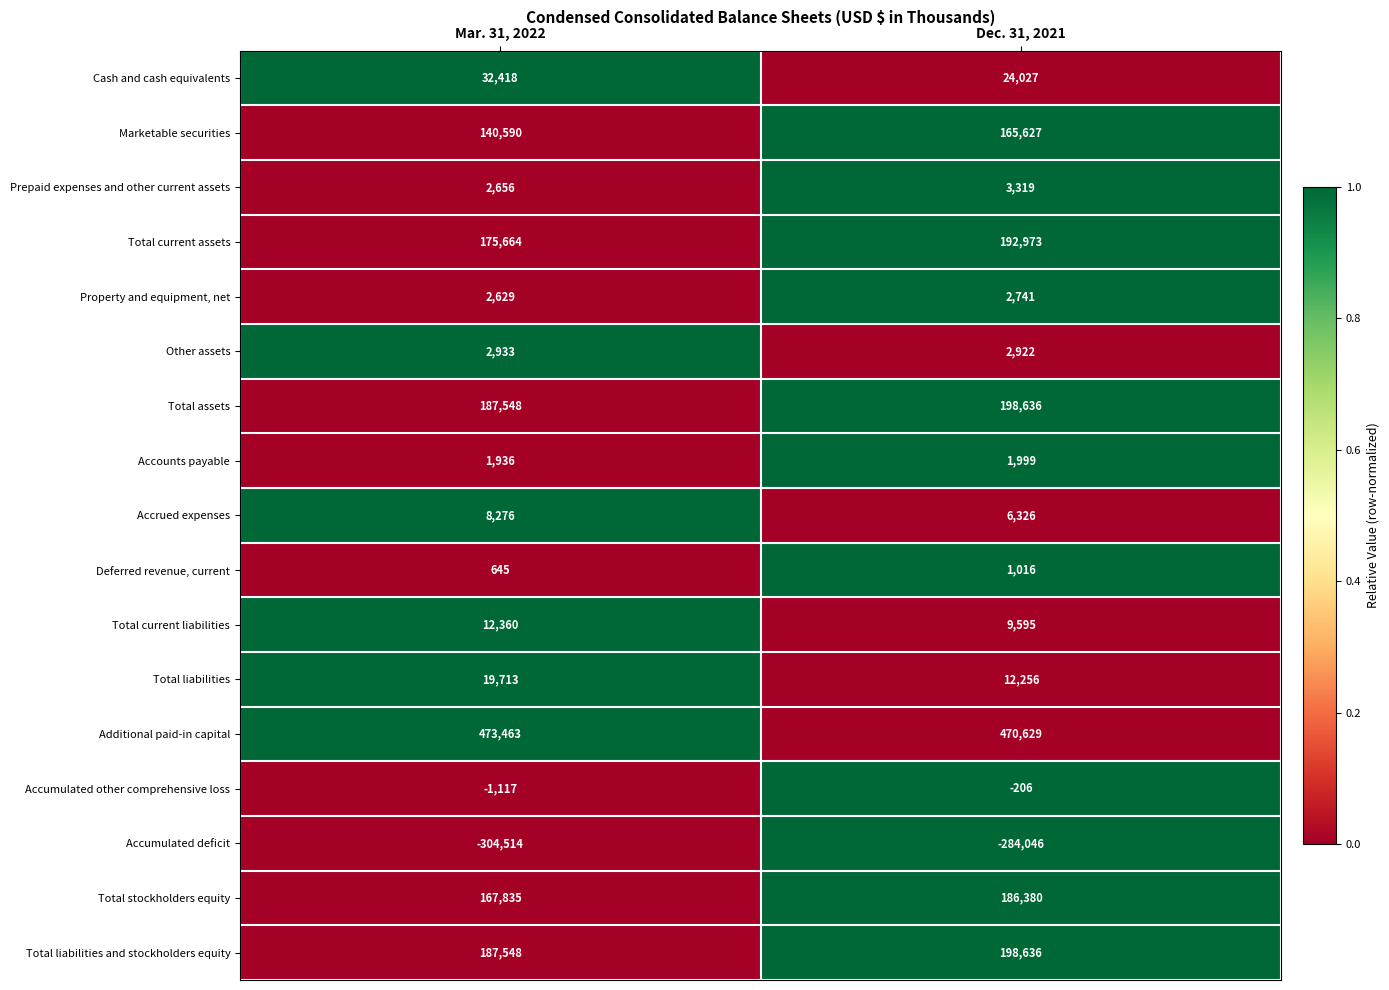

How many distinct data groups are displayed?

17